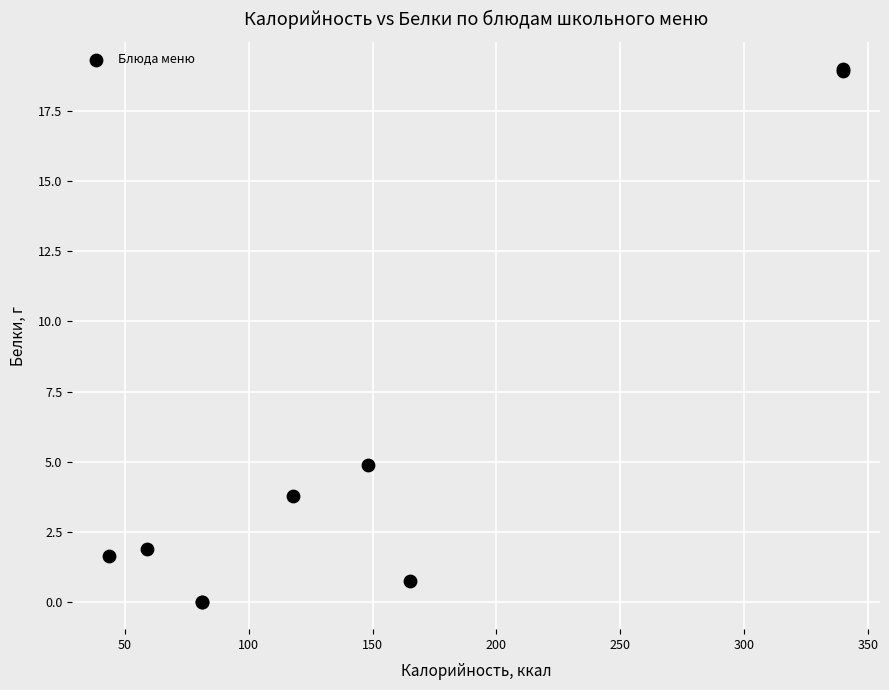

What Y value in the scatter plot is closest to 9?

4.9